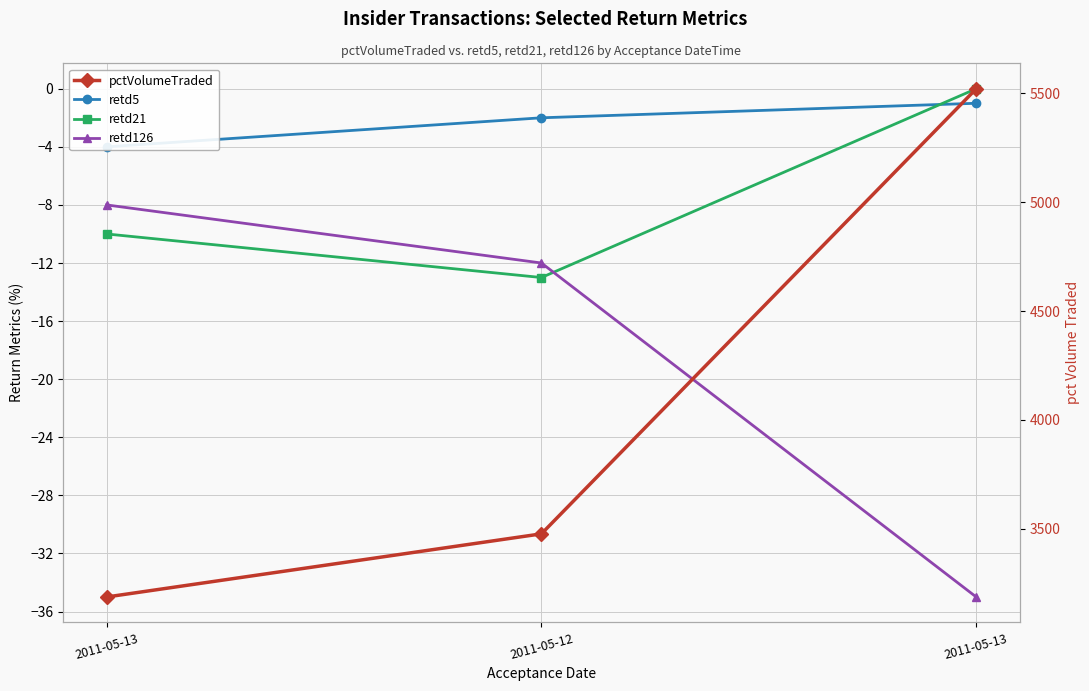

Which has a higher value, 2011-05-12 or 2011-05-13?

2011-05-12